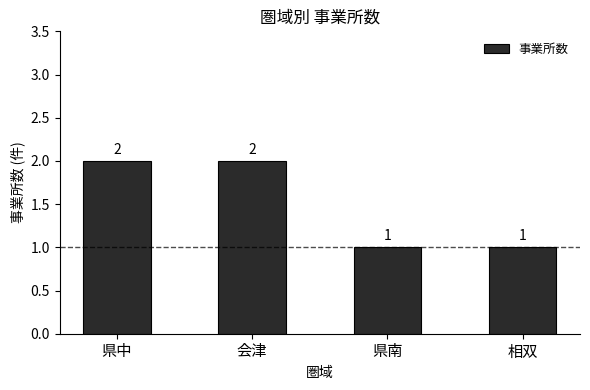

What is the ratio of the value at 県中 to the value at 県南?

2.0